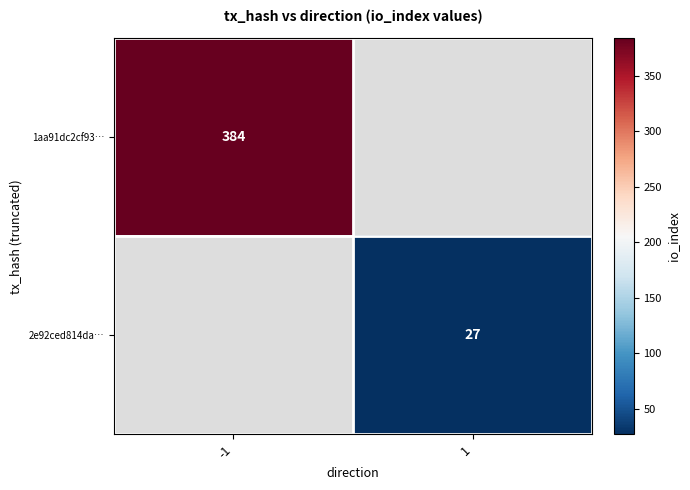

Is it true that 1aa91dc2cf93… equals 384 at -1?

True